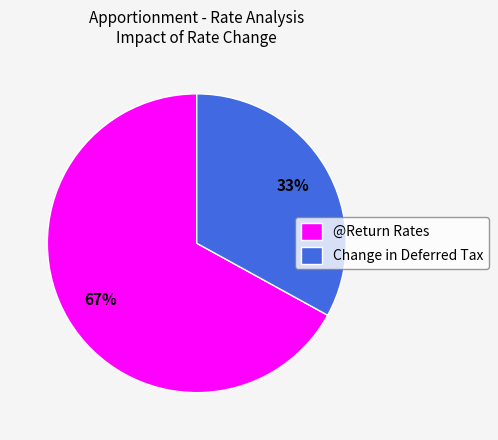

The Change in Deferred Tax slice represents 33% of the pie. True or false?

True